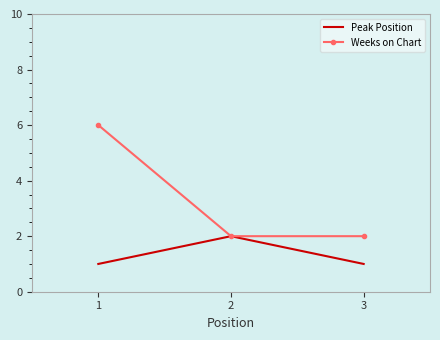

How many distinct data groups are displayed?

2